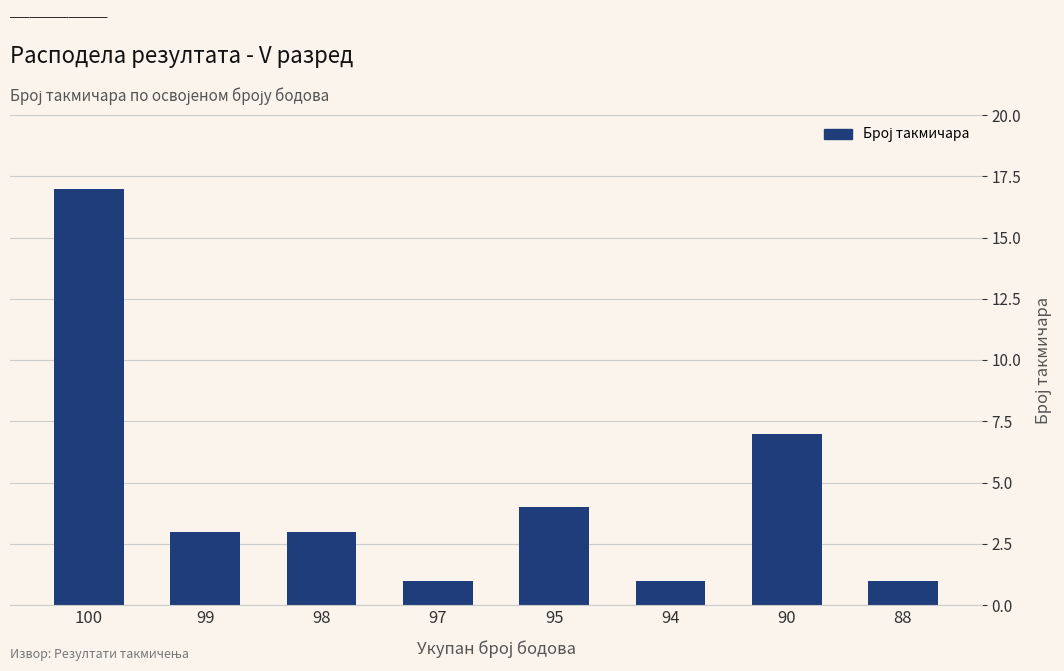

Does the chart contain any negative values?

No